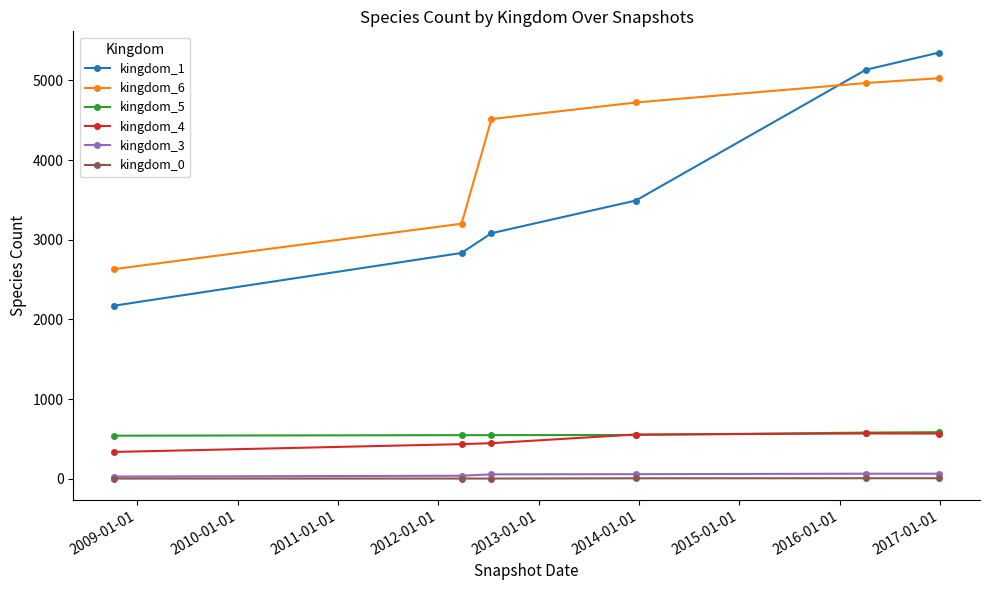

Which series has the largest total across all categories?

kingdom_6